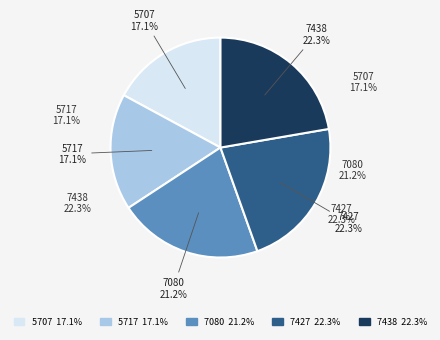

Is work_id: 7427 the majority of the pie?

No